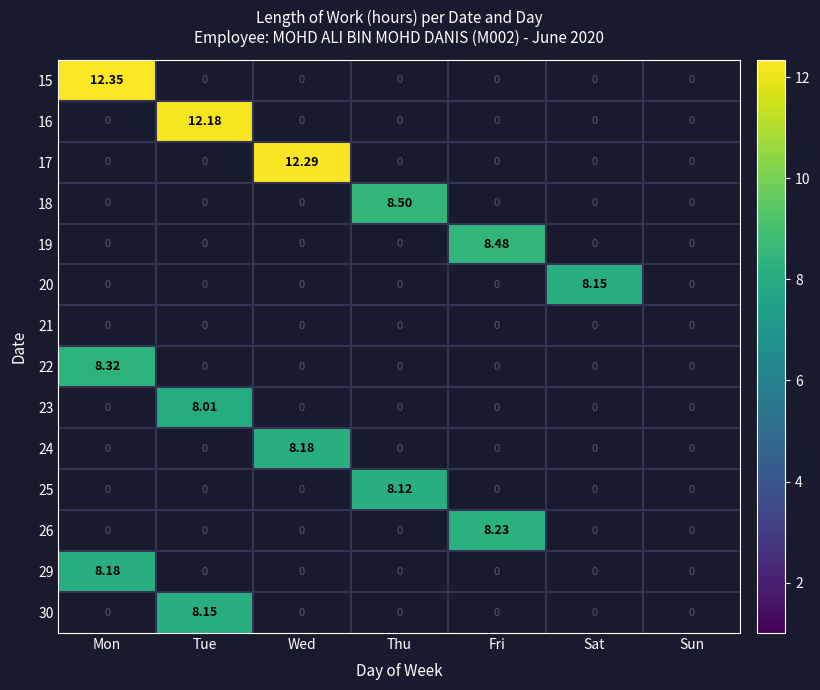

Which has a higher value, Tue or Wed?

Wed